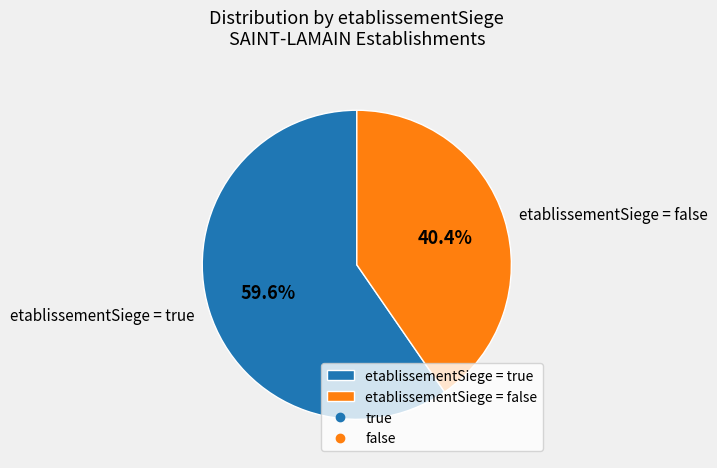

Is etablissementSiege = true the majority of the pie?

Yes